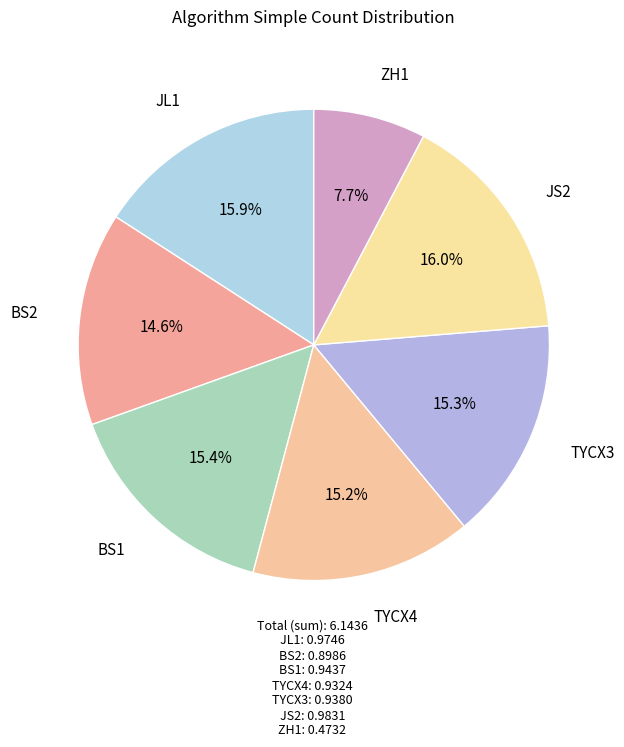

Which slice is the smallest?

ZH1